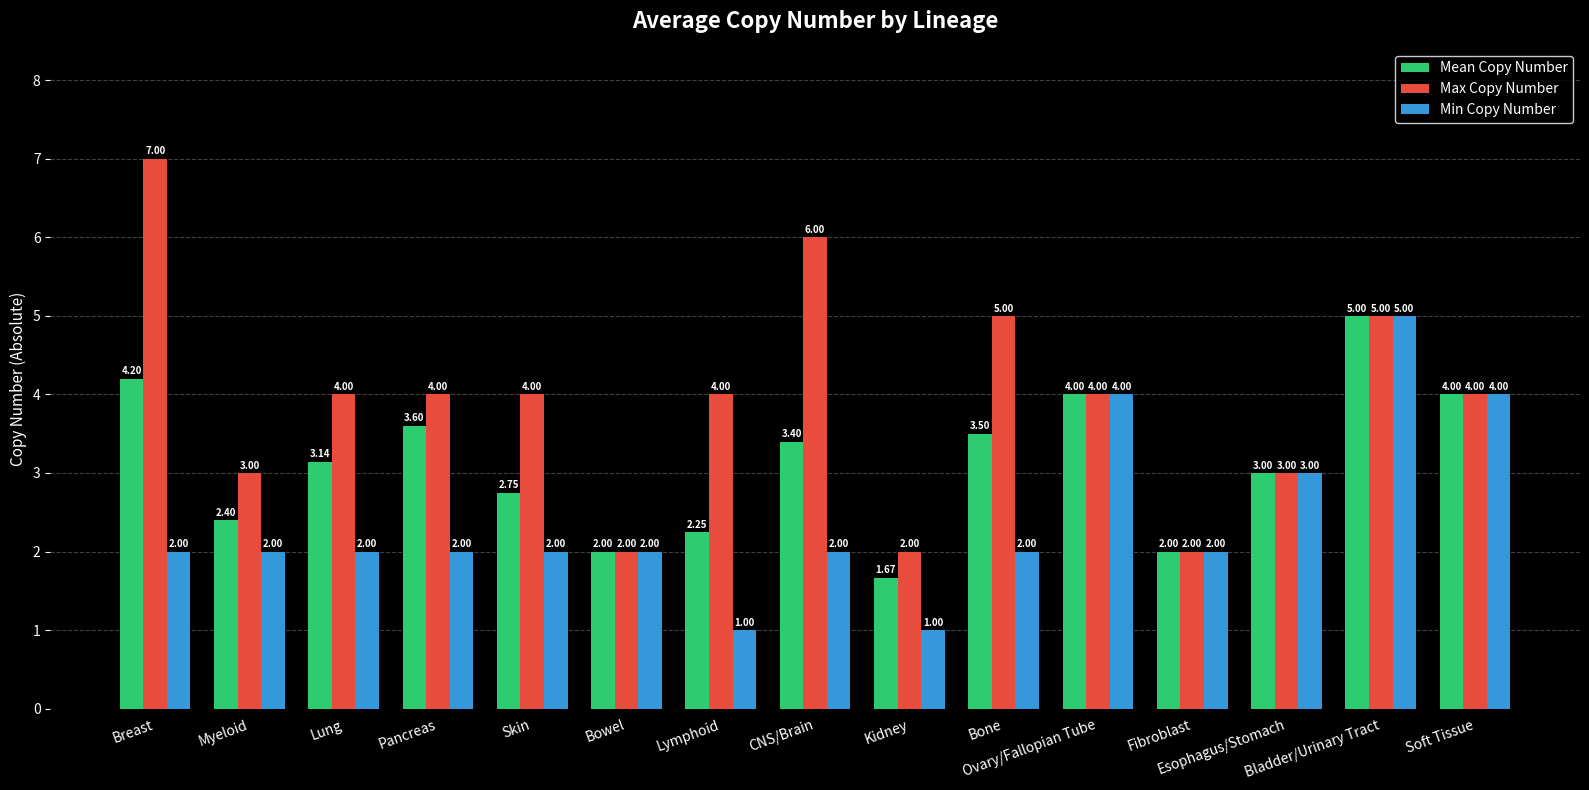

Which series has the largest total across all categories?

Max Copy Number